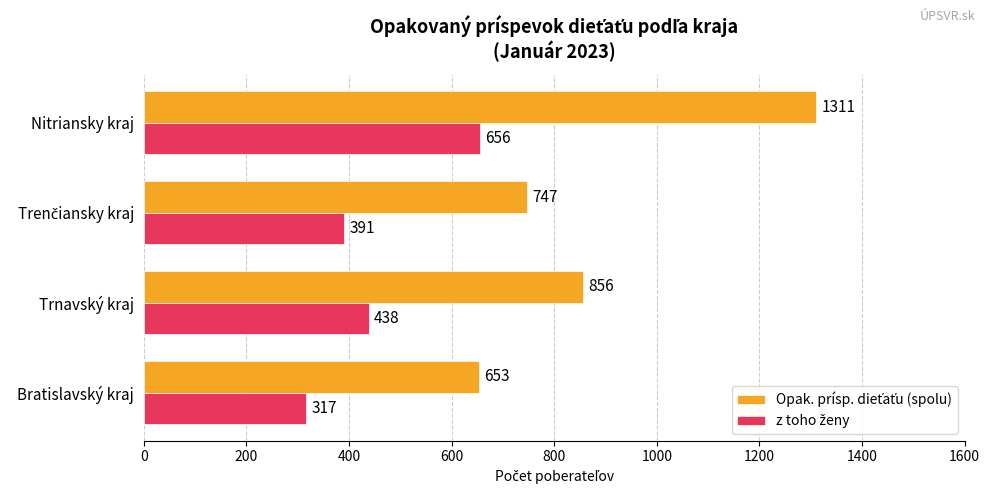

At how many categories does at least one series exceed 473?

4